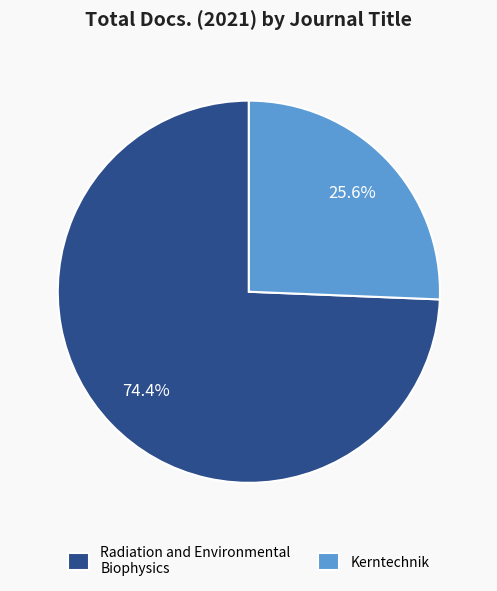

Which slice is the smallest?

Kerntechnik